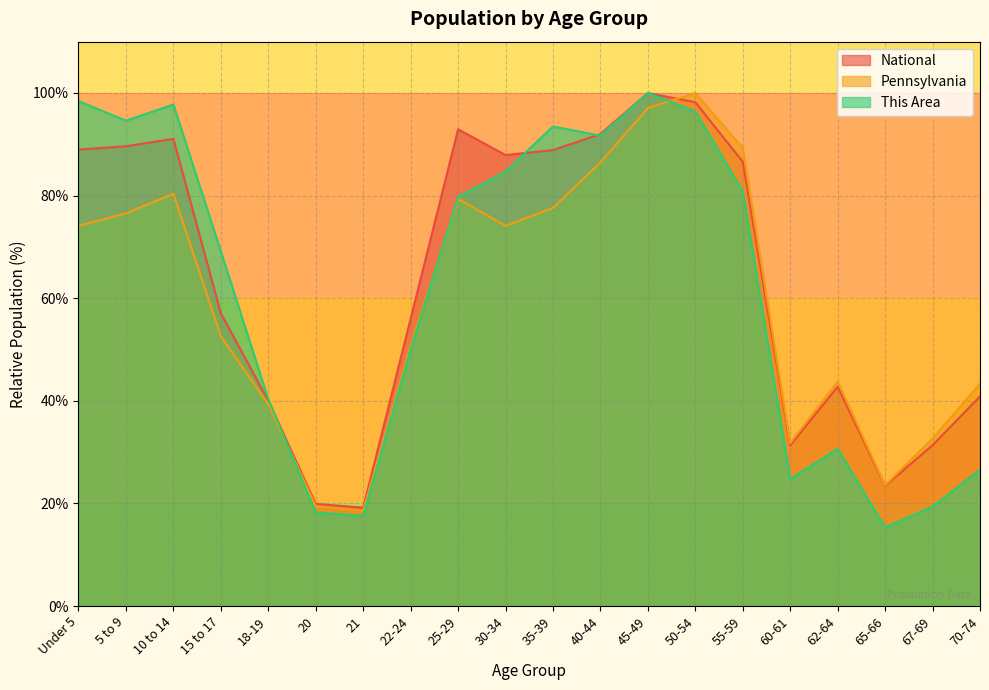

Where is the first local minimum for National?

21